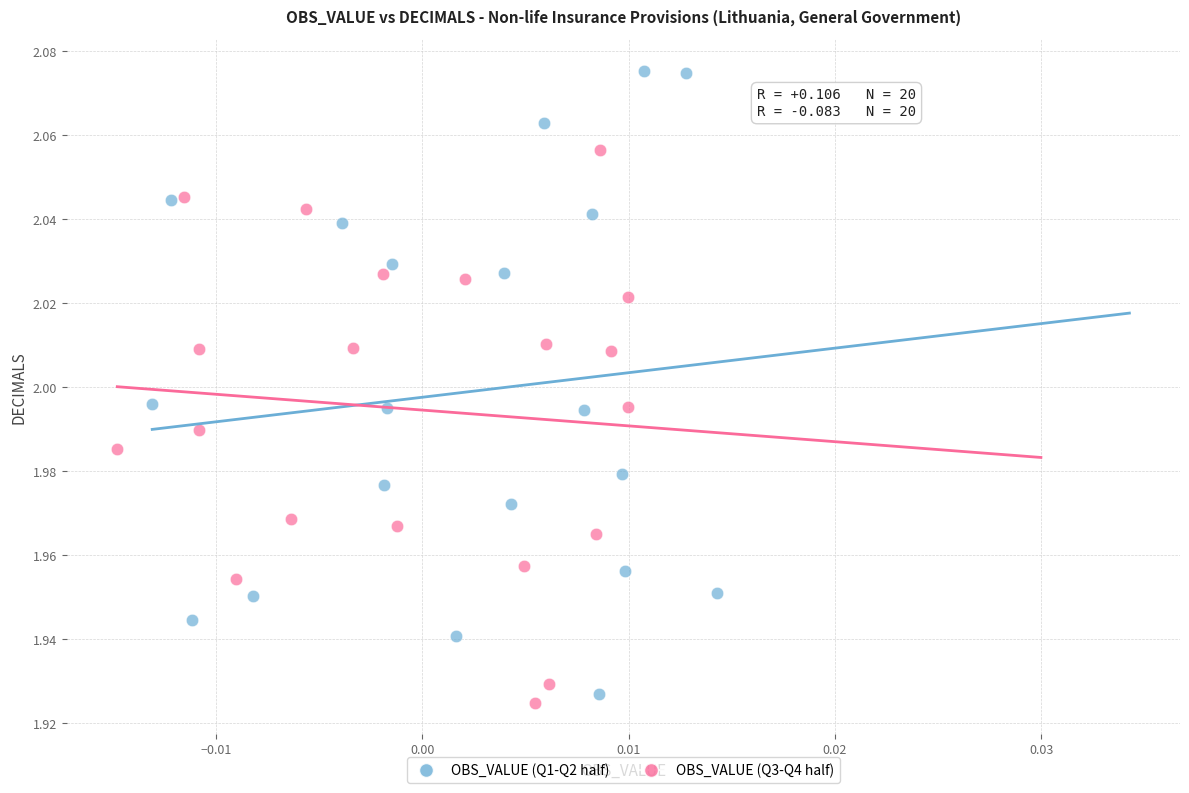

Which series reaches the minimum Y coordinate?

OBS_VALUE (Q3-Q4 half)